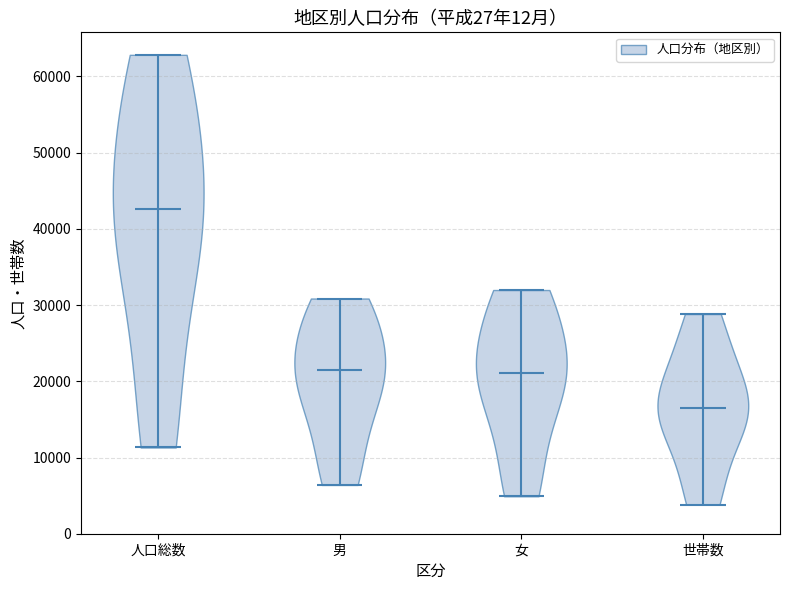

Reading left to right, read every violin against the y-axis: where its median line is, and the lowest and highest points it reaches. The values are not printed on the chart, so give them approximately, as read against the axis.

人口総数: median line 43000, lowest point 11000, highest point 63000
男: median line 21000, lowest point 6000, highest point 31000
女: median line 21000, lowest point 5000, highest point 32000
世帯数: median line 16000, lowest point 4000, highest point 29000